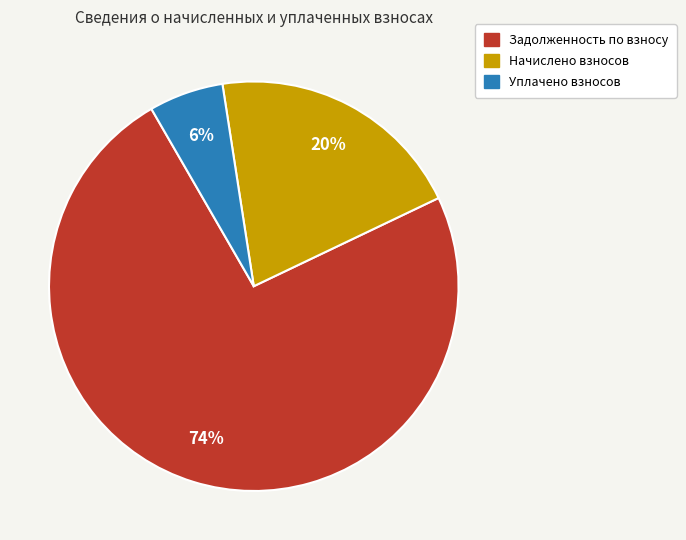

To the nearest percent, what is the average slice percentage?

33%